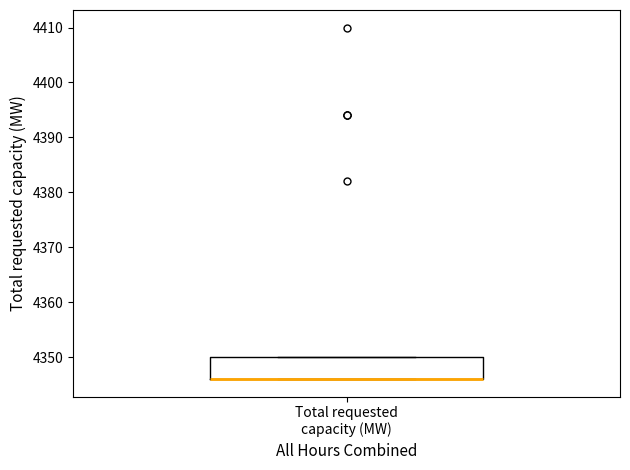

Transcribe this box plot: give where the median line is, the range the box spans, and where the two whiskers end, as read against the y-axis. The values are not printed on the chart, so give them approximately, as read against the axis.

median 4346 (drawn on the box's lower edge), box 4346 to 4350, whiskers 4346 to 4350